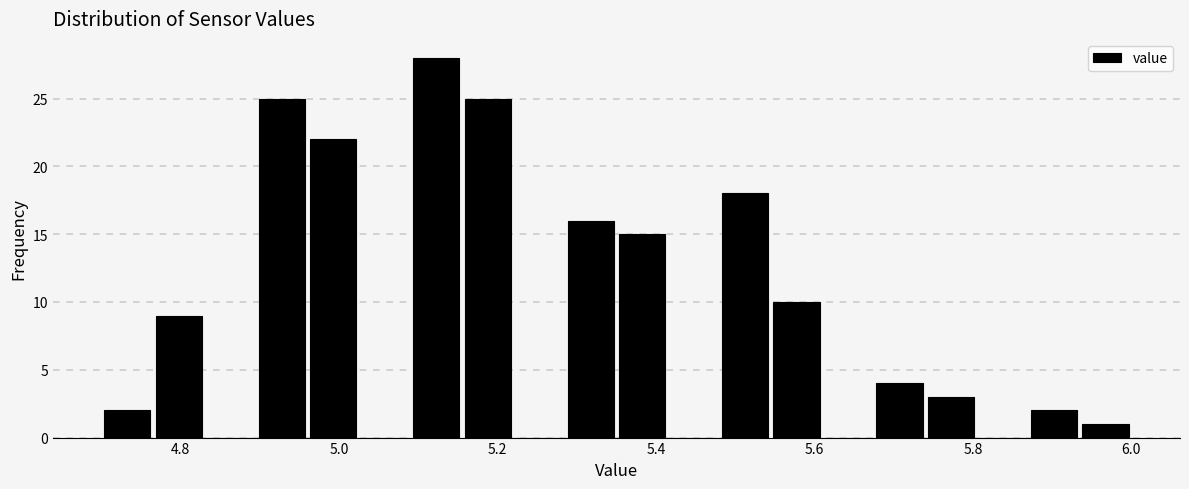

Around what value on the x-axis is the tallest bar? Give the approximate position of its centre, as read against the axis.

5.12